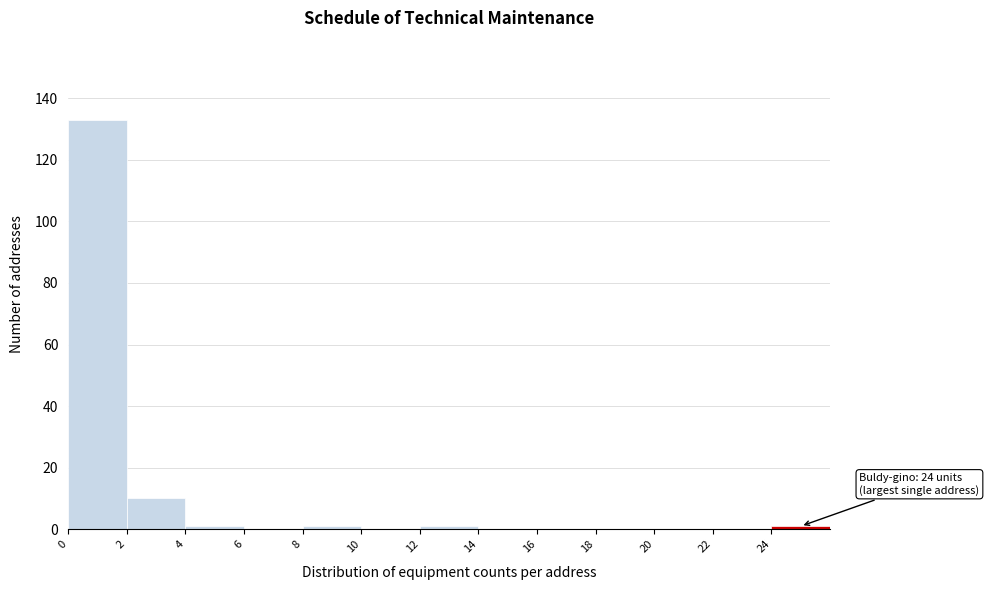

Over which range of the x-axis is the bar tallest?

0 to 2